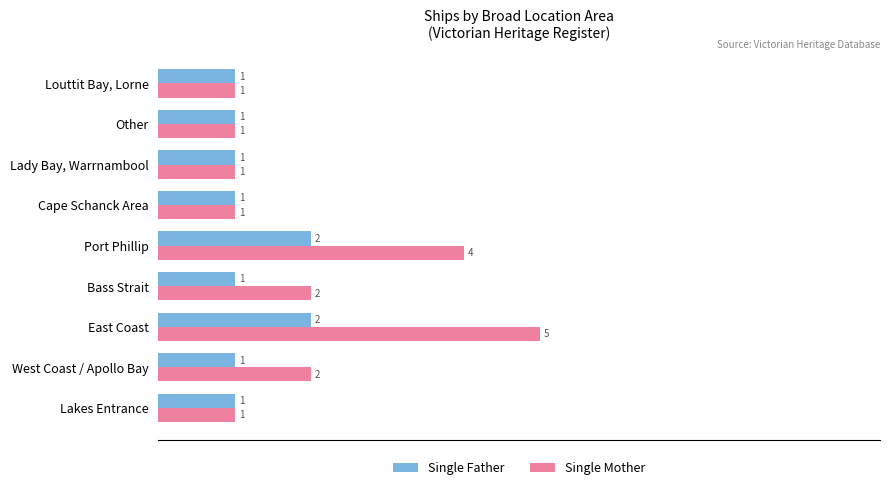

What is the maximum value for Single Mother?

5